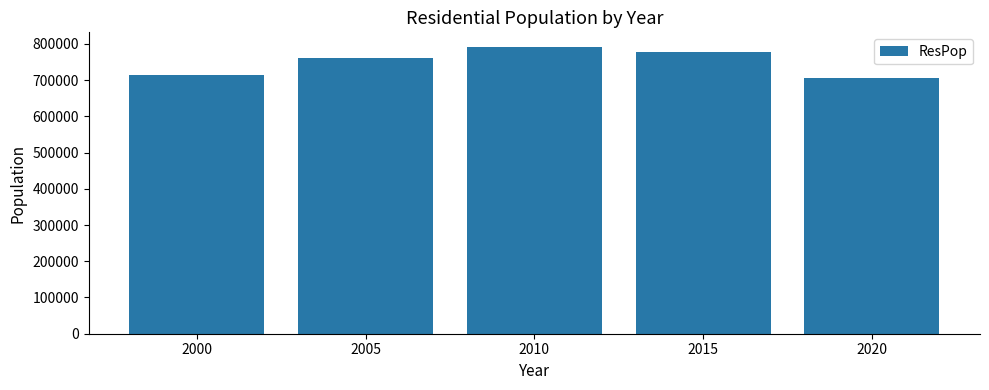

List the labels in order of value, smallest first.

2020, 2000, 2005, 2015, 2010